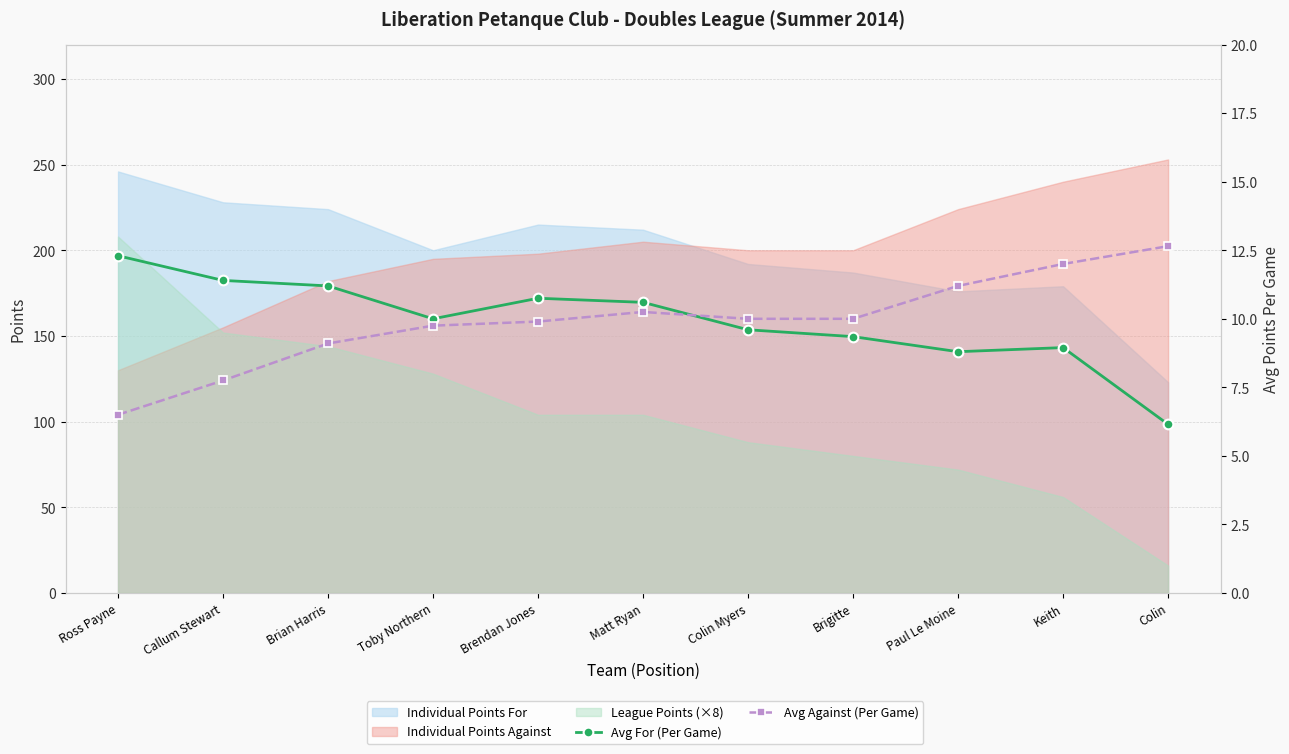

What position from the right is Colin?

1